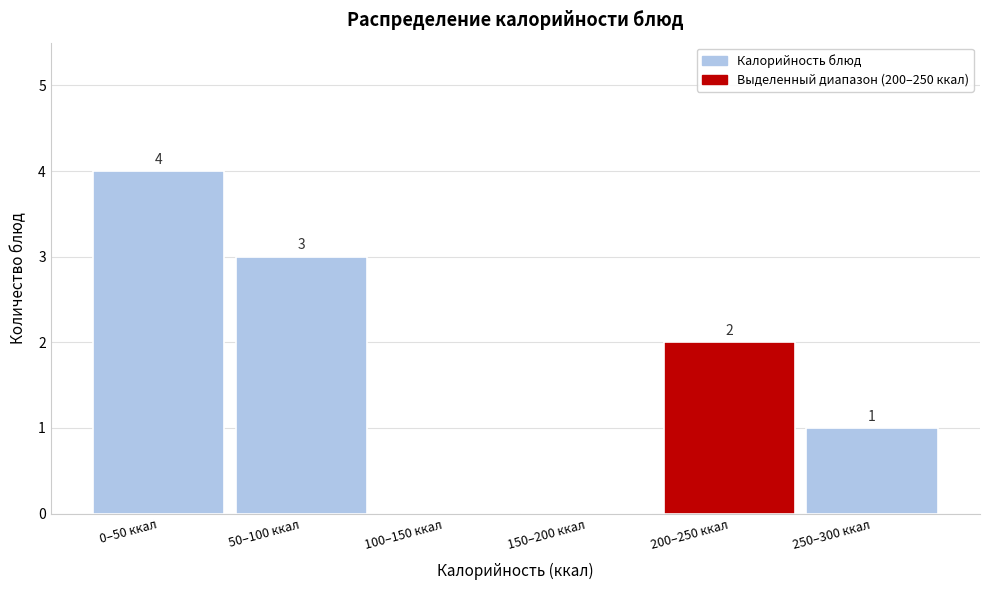

Reading left to right, transcribe all the data shown in this chart.

0–50 ккал=4	50–100 ккал=3	100–150 ккал=0	150–200 ккал=0	200–250 ккал=2	250–300 ккал=1